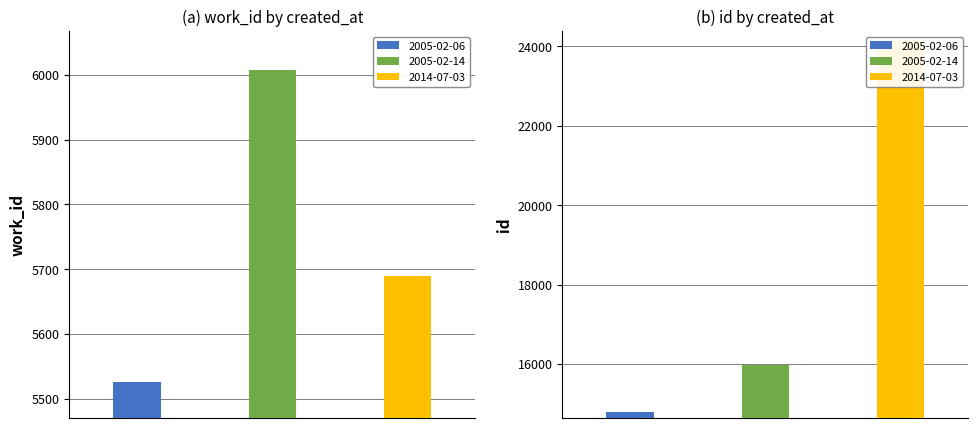

How many data points in work_id are above 5690?

1